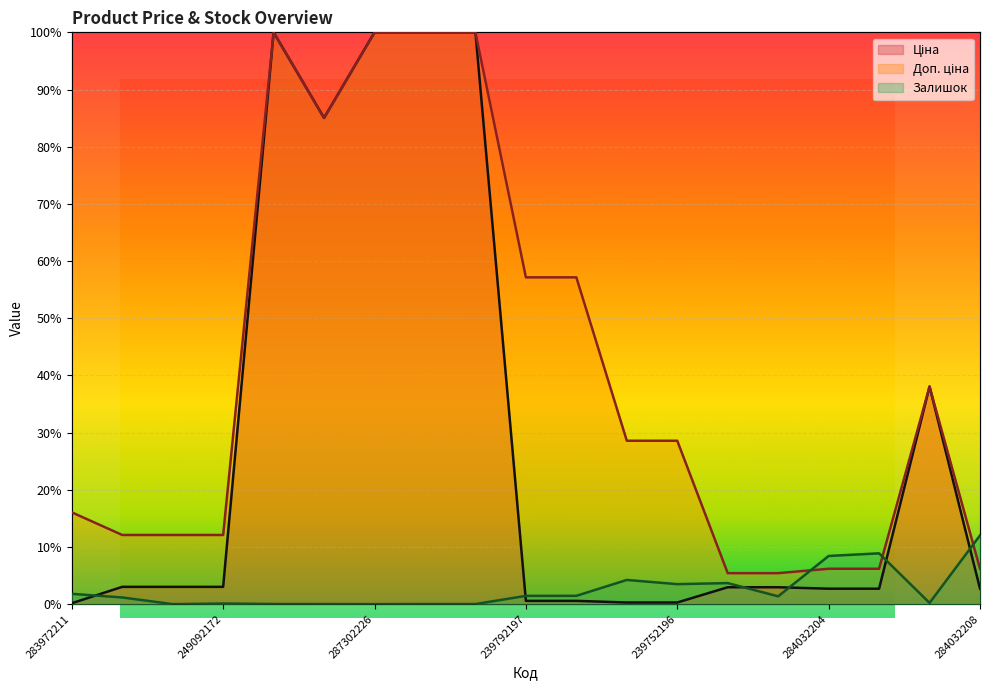

True or false: Залишок has a value of 0.0 at 249092172.

True